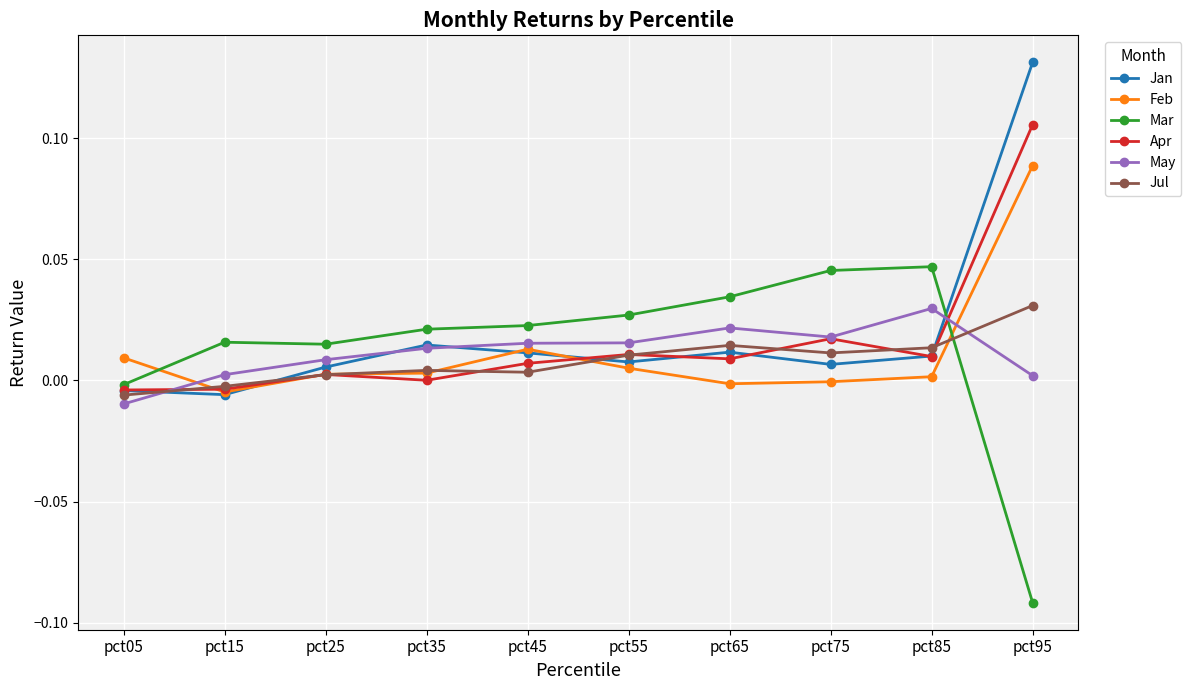

What are all the series names shown in the legend?

Jan, Feb, Mar, Apr, May, Jul